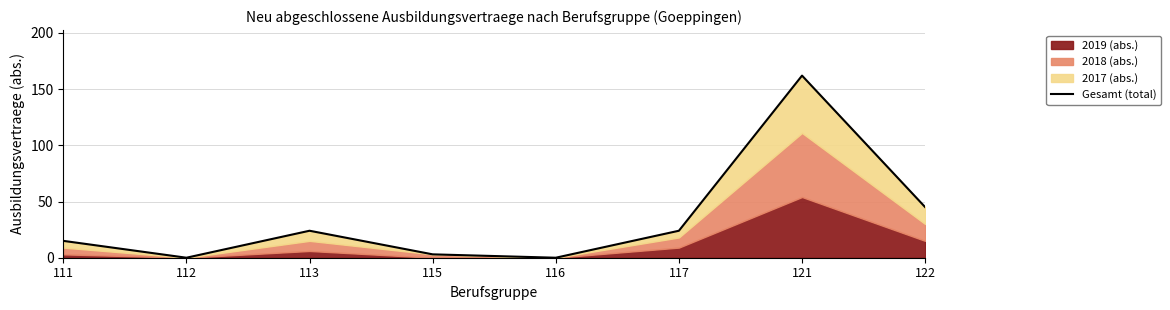

At which category does the data reach its first local valley?

112